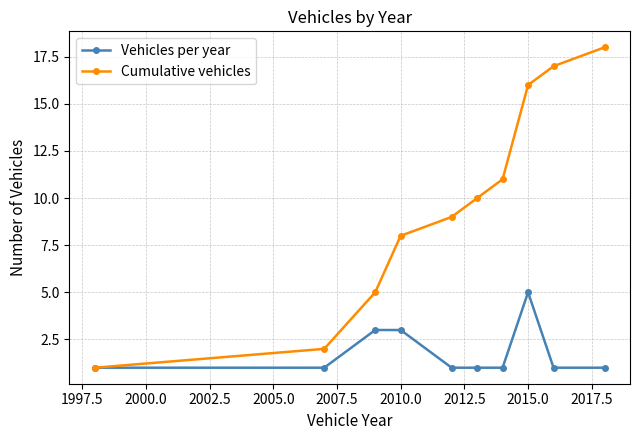

How many lines are shown in the chart?

2